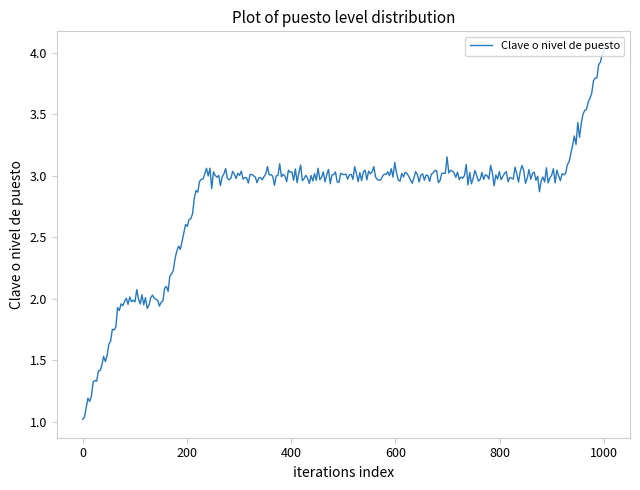

What is the maximum value shown in the chart?

4.0